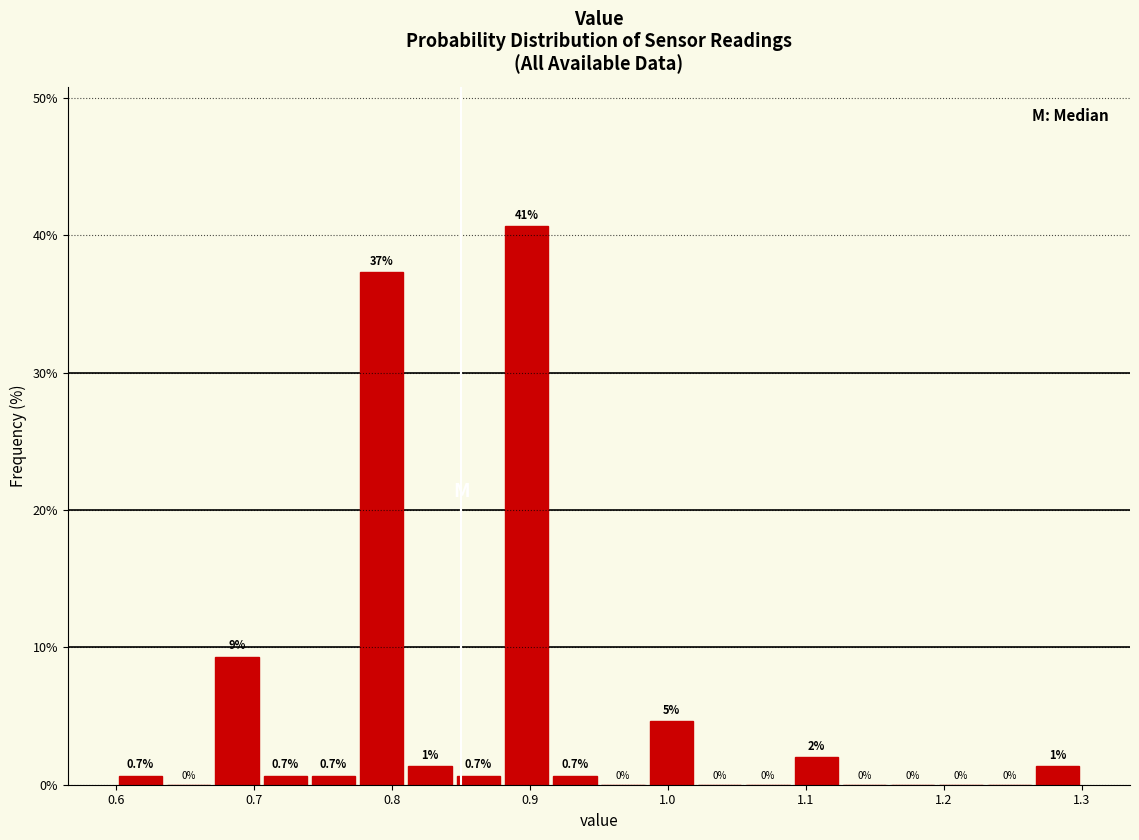

Around what value on the x-axis is the tallest bar? Give the approximate position of its centre, as read against the axis.

0.90